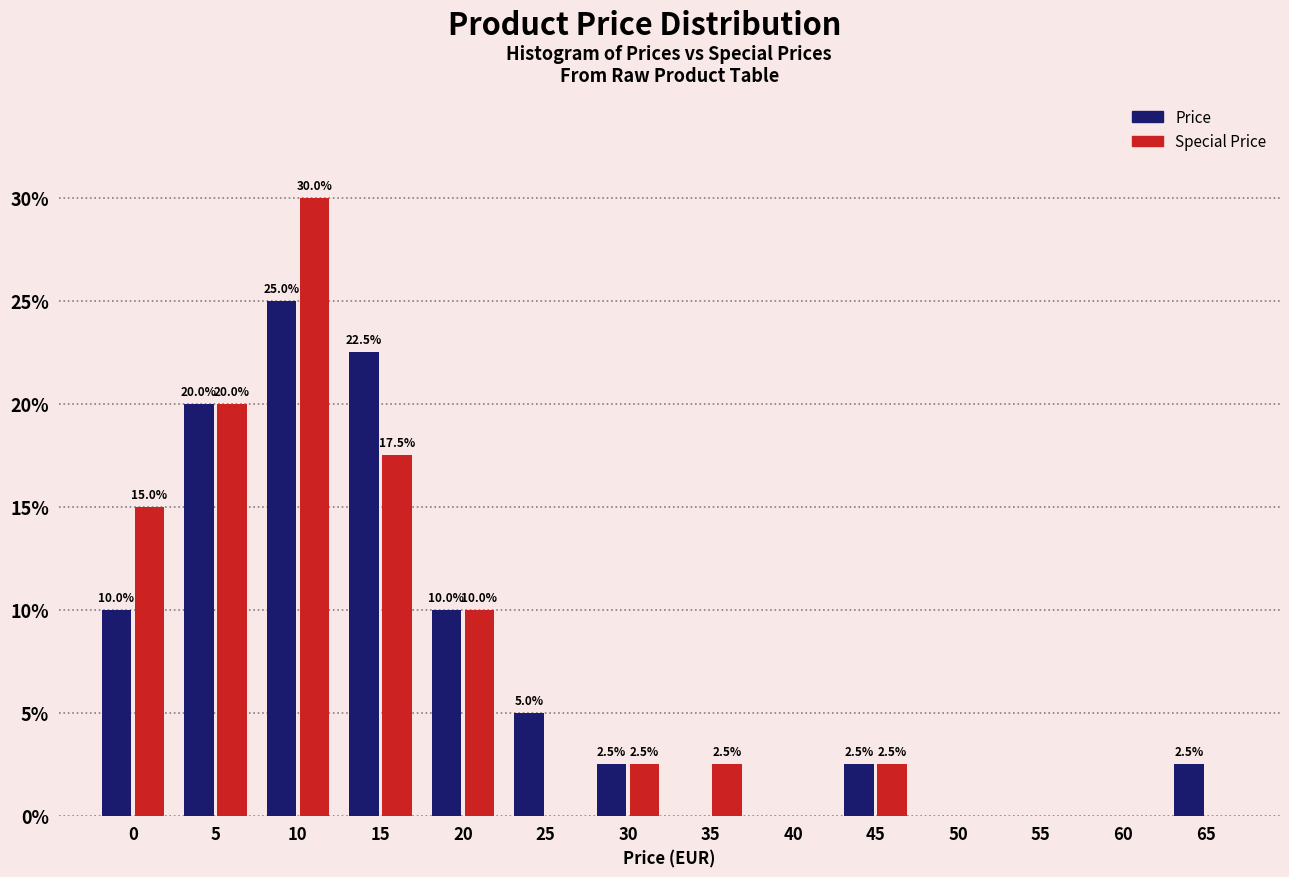

Reading left to right, list all the values displayed in this chart.

Price: 0=10.0	5=20.0	10=25.0	15=22.5	20=10.0	25=5.0	30=2.5	35=0.0	40=0.0	45=2.5	50=0.0	55=0.0	60=0.0	65=2.5
Special Price: 0=15.0	5=20.0	10=30.0	15=17.5	20=10.0	25=0.0	30=2.5	35=2.5	40=0.0	45=2.5	50=0.0	55=0.0	60=0.0	65=0.0